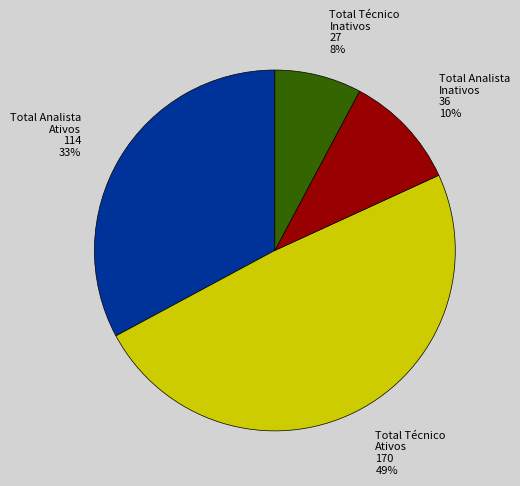

To the nearest percent, what is the average slice percentage?

25%